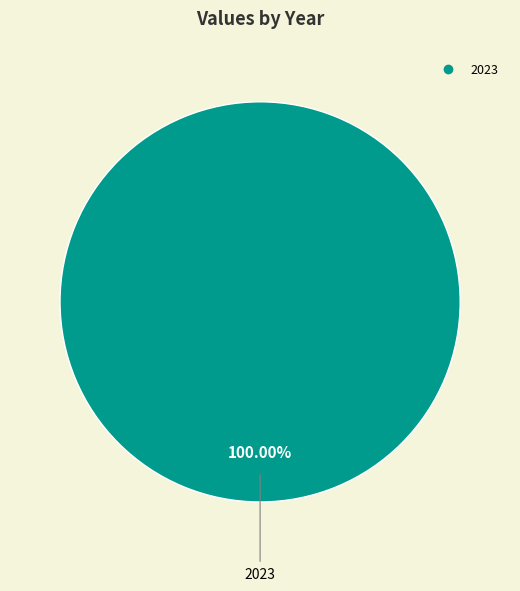

Is there any slice that represents more than half of the pie?

Yes